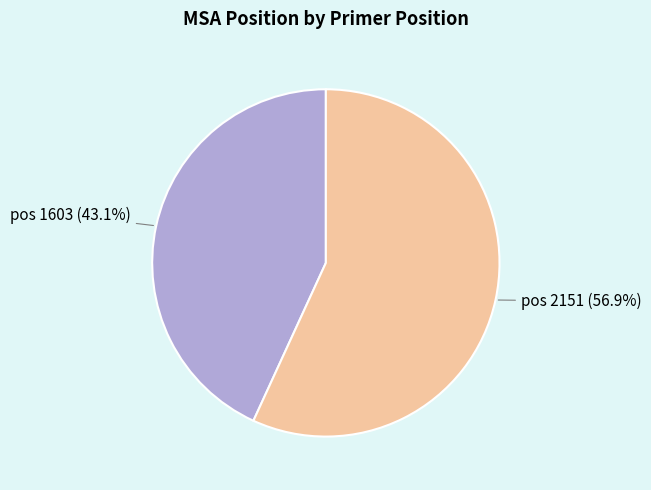

What is the ratio of the value at pos 1603 (43.1%) to the value at pos 2151 (56.9%)?

0.8